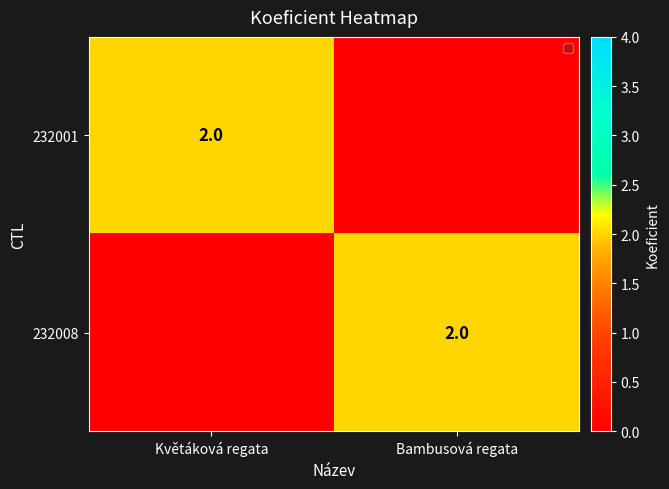

Is it true that 232008 equals 1 at Bambusová regata?

False